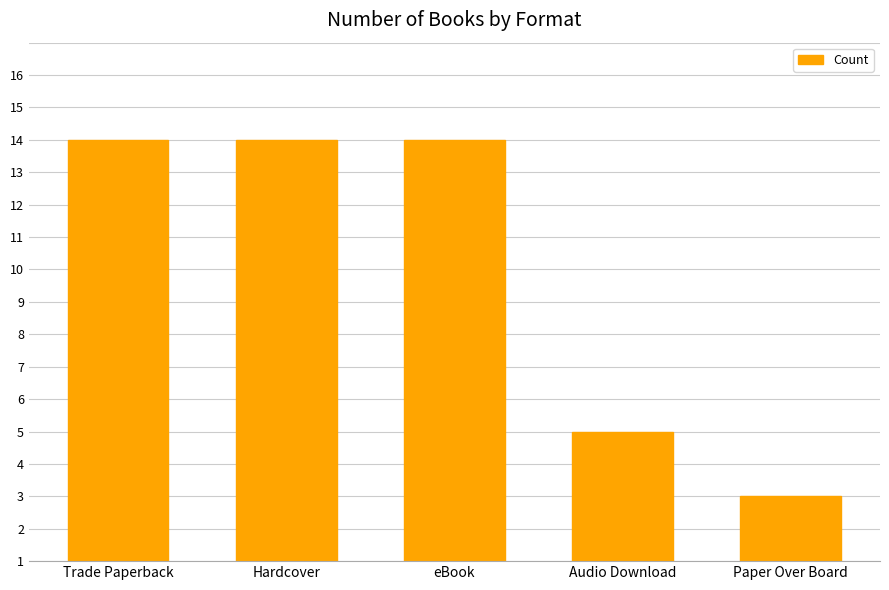

Are the bars horizontal?

No